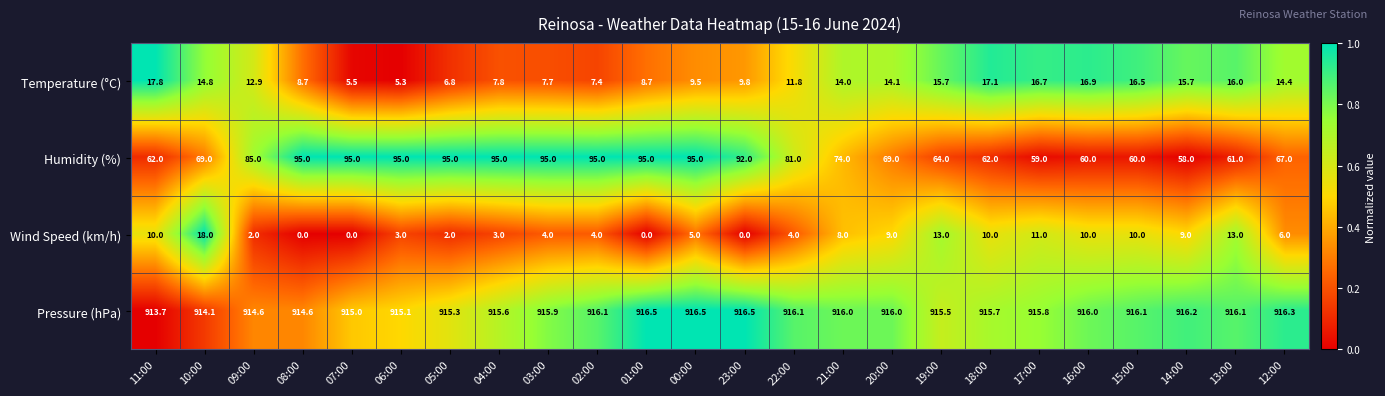

Which series has the widest spread of values?

Humidity (%)